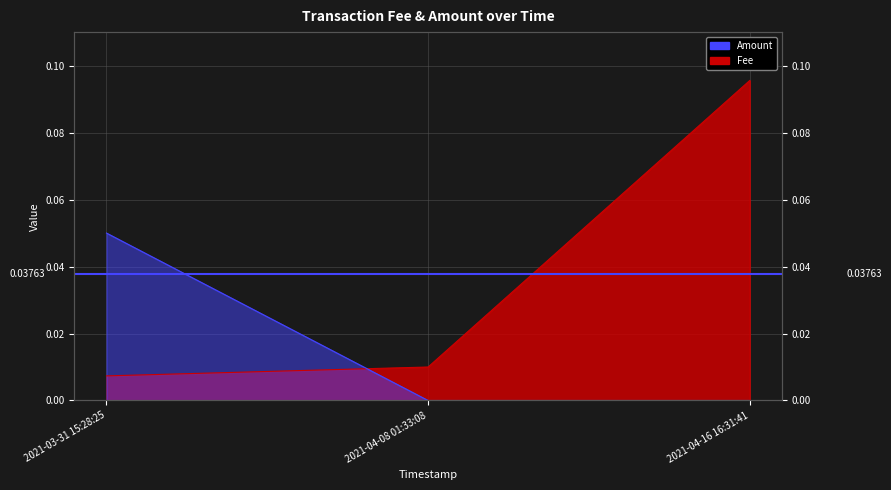

What is the difference between the maximum and minimum values in the Fee series?

0.1